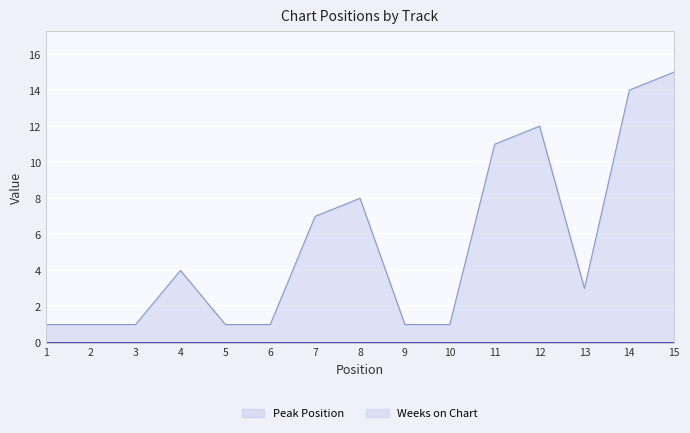

Reading left to right, what are all the values shown in this chart?

1=1	2=1	3=1	4=4	5=1	6=1	7=7	8=8	9=1	10=1	11=11	12=12	13=3	14=14	15=15